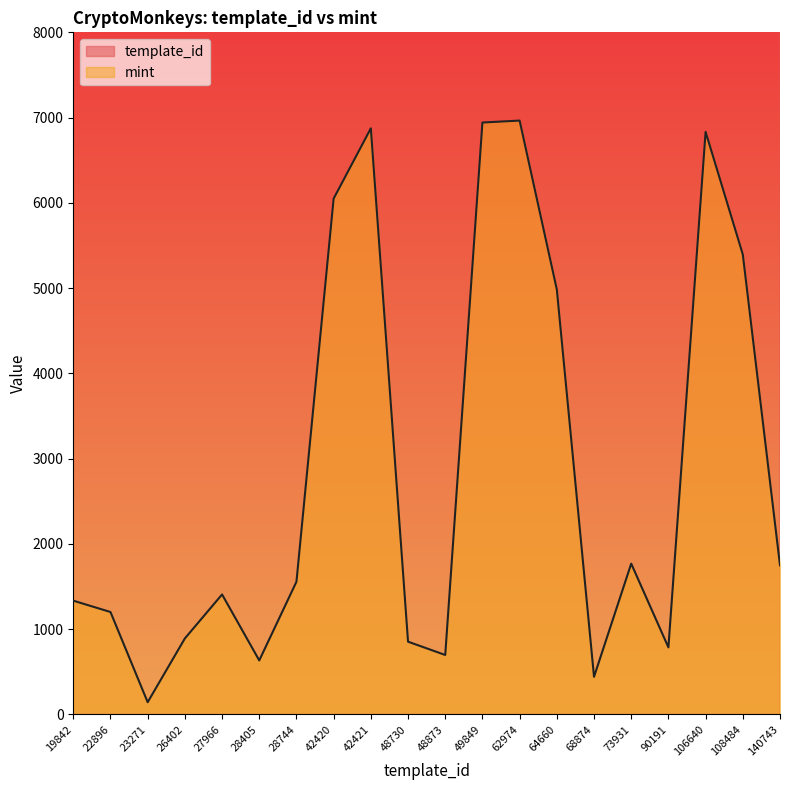

True or false: template_id and mint intersect in this chart.

False